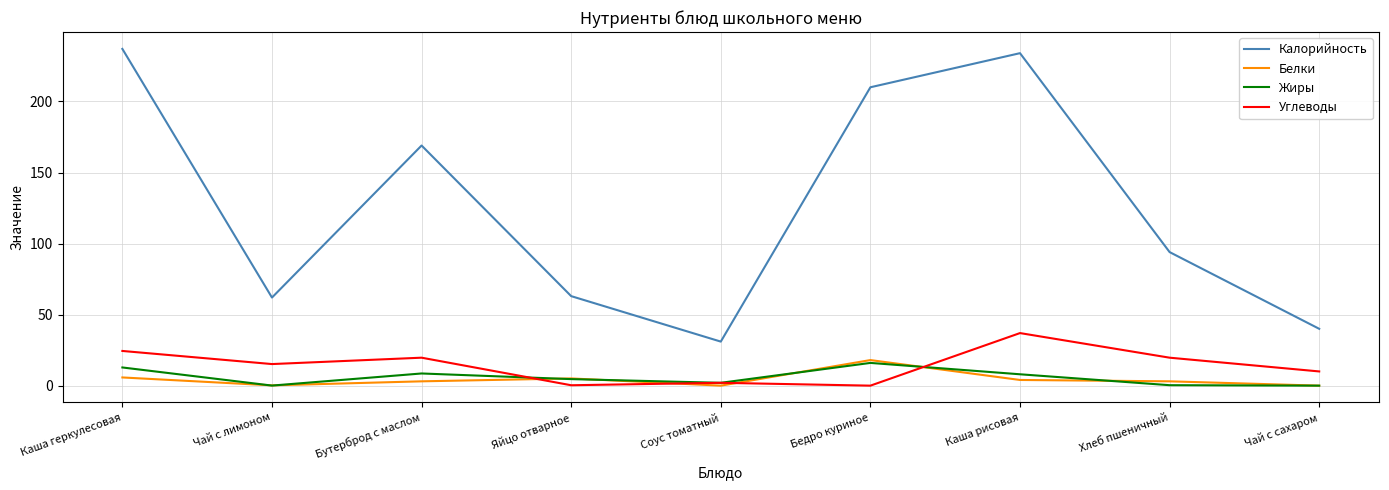

What is the minimum value for Калорийность?

31.0